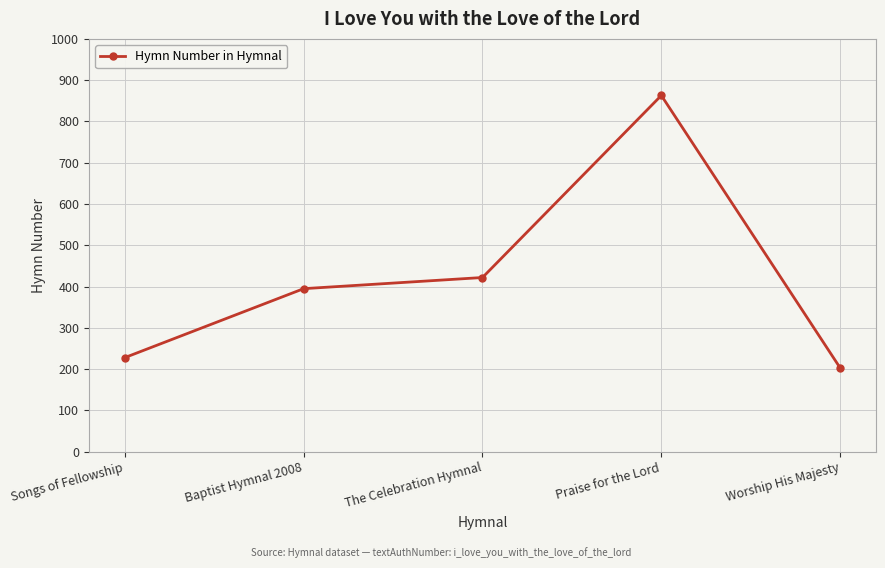

What is the minimum value shown in the chart?

203